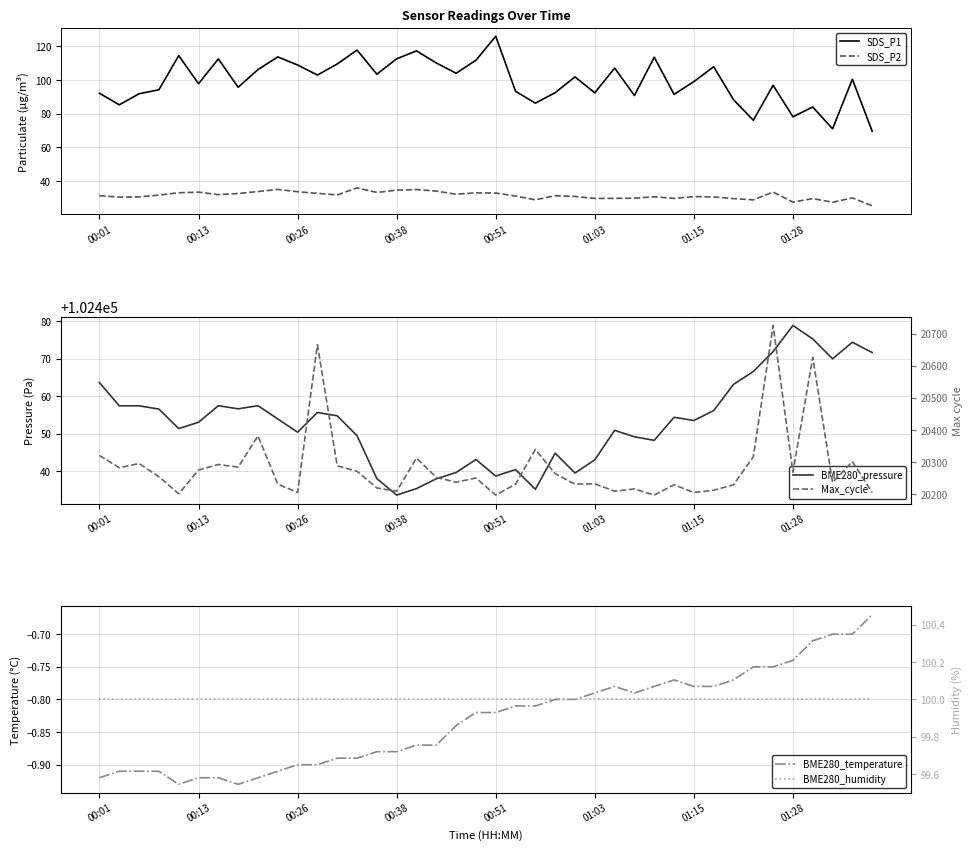

What is the average value of the BME280_temperature series?

-0.8